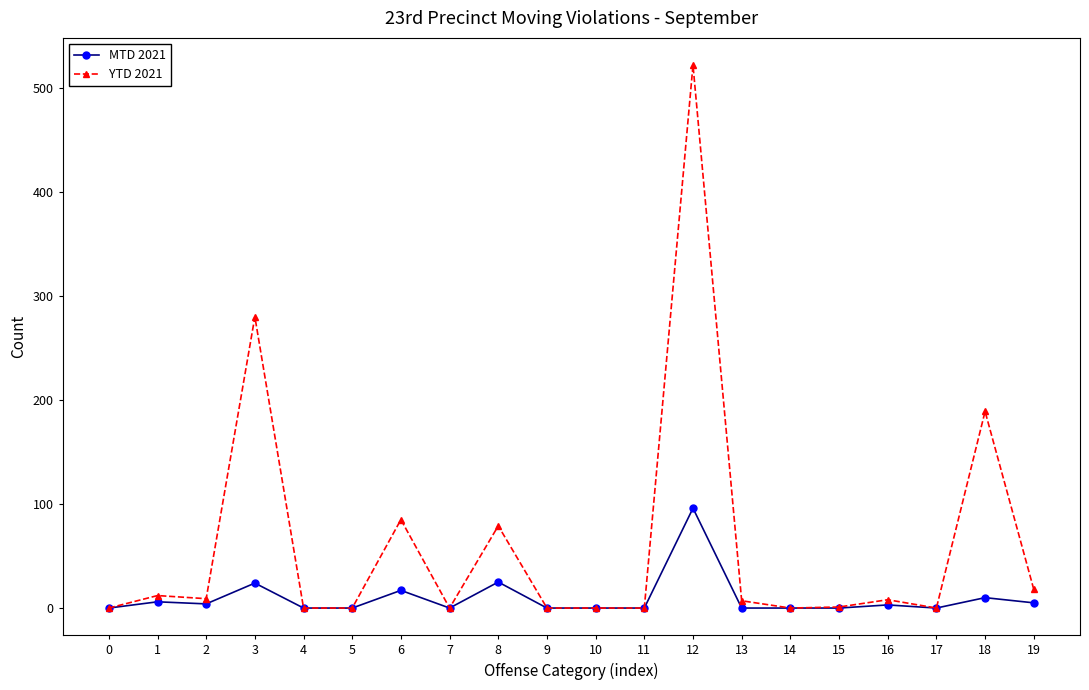

How many data points in YTD 2021 are less than 7?

10